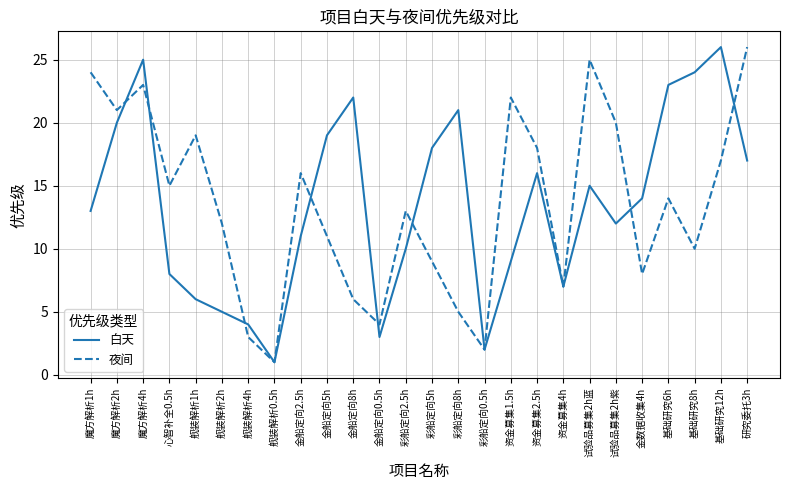

Which series changed the most between 金数据收集4h and 研究委托3h?

夜间